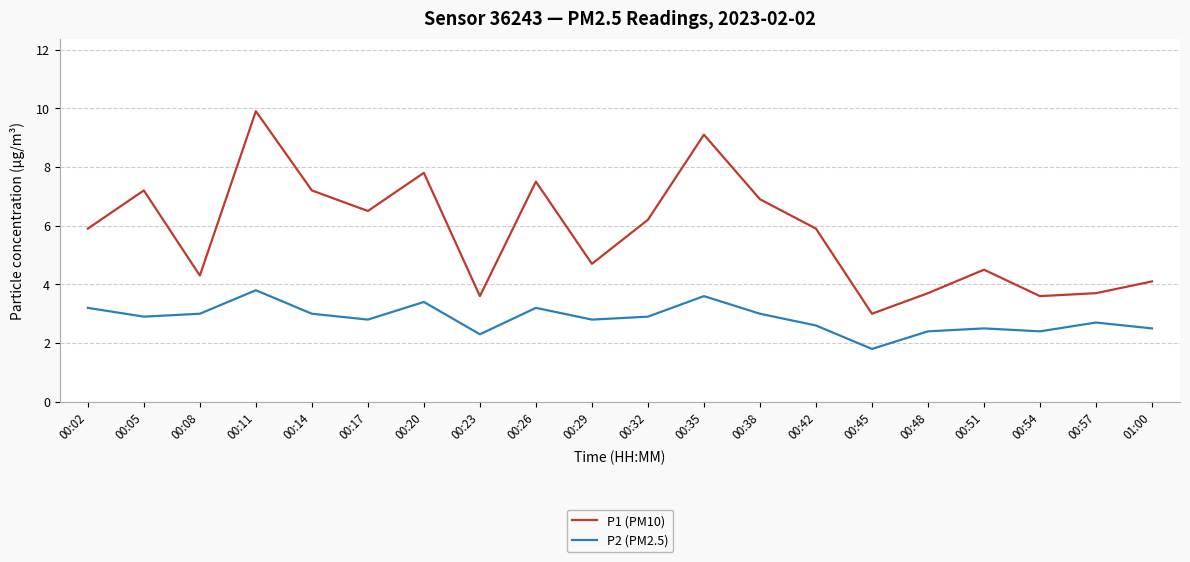

True or false: P1 (PM10) and P2 (PM2.5) cross at least once.

False